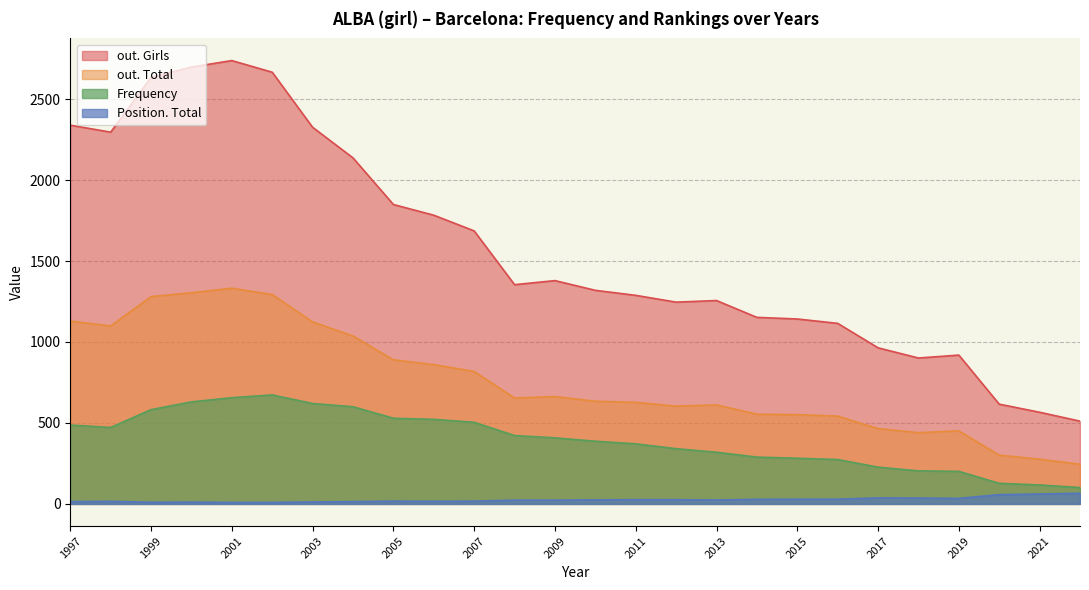

True or false: out. Total and Frequency intersect in this chart.

False